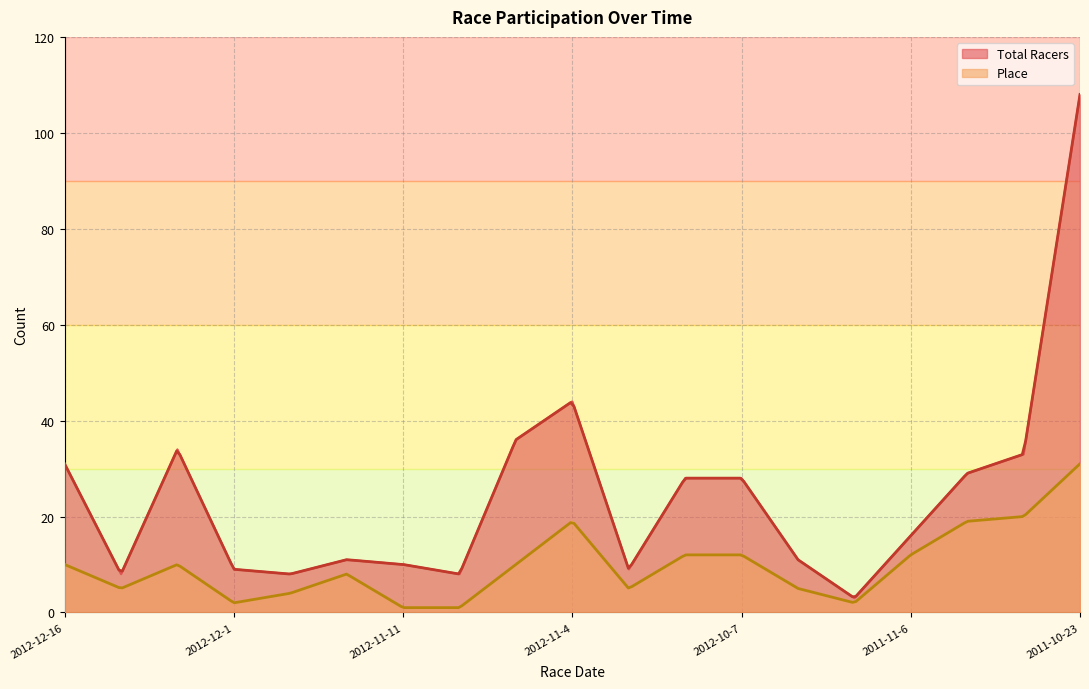

At how many categories does at least one series exceed 42?

2